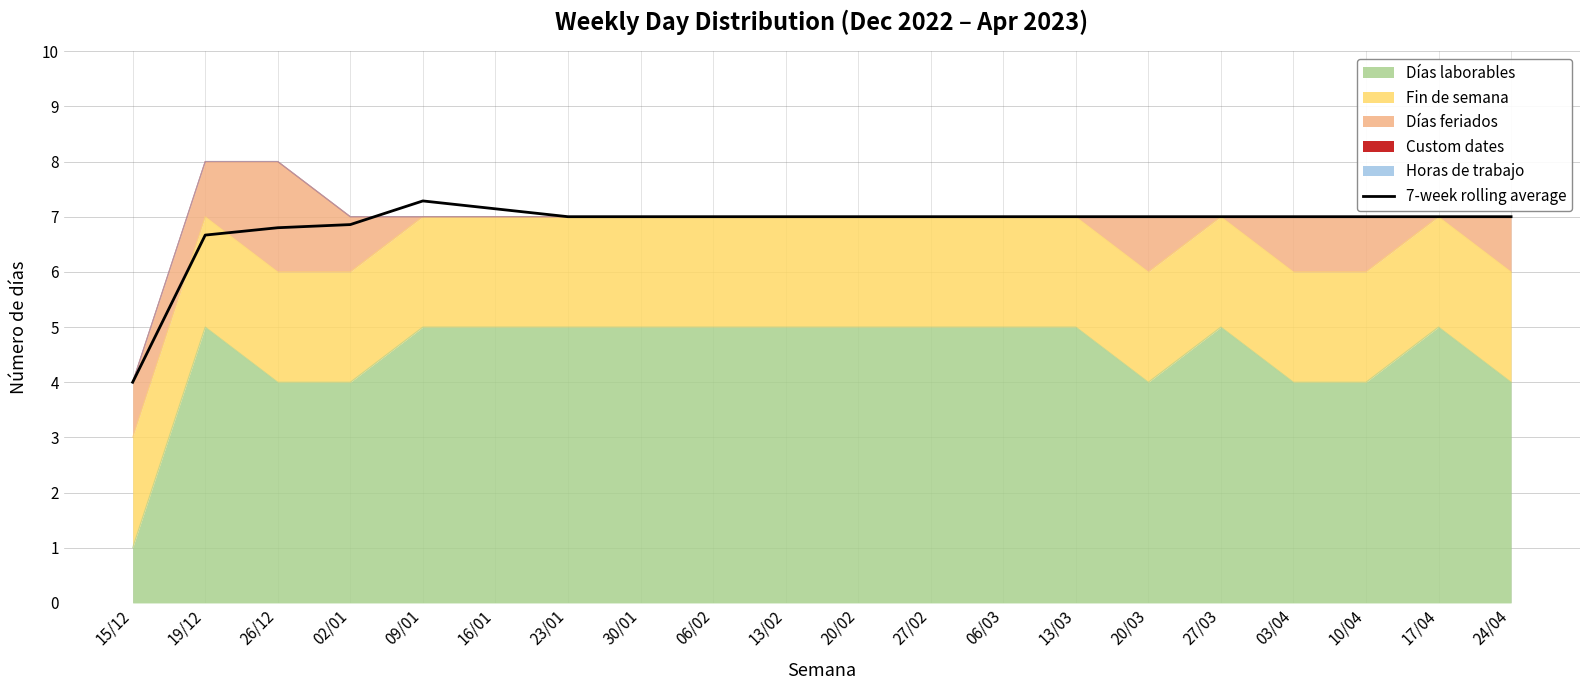

How many lines are shown in the chart?

1